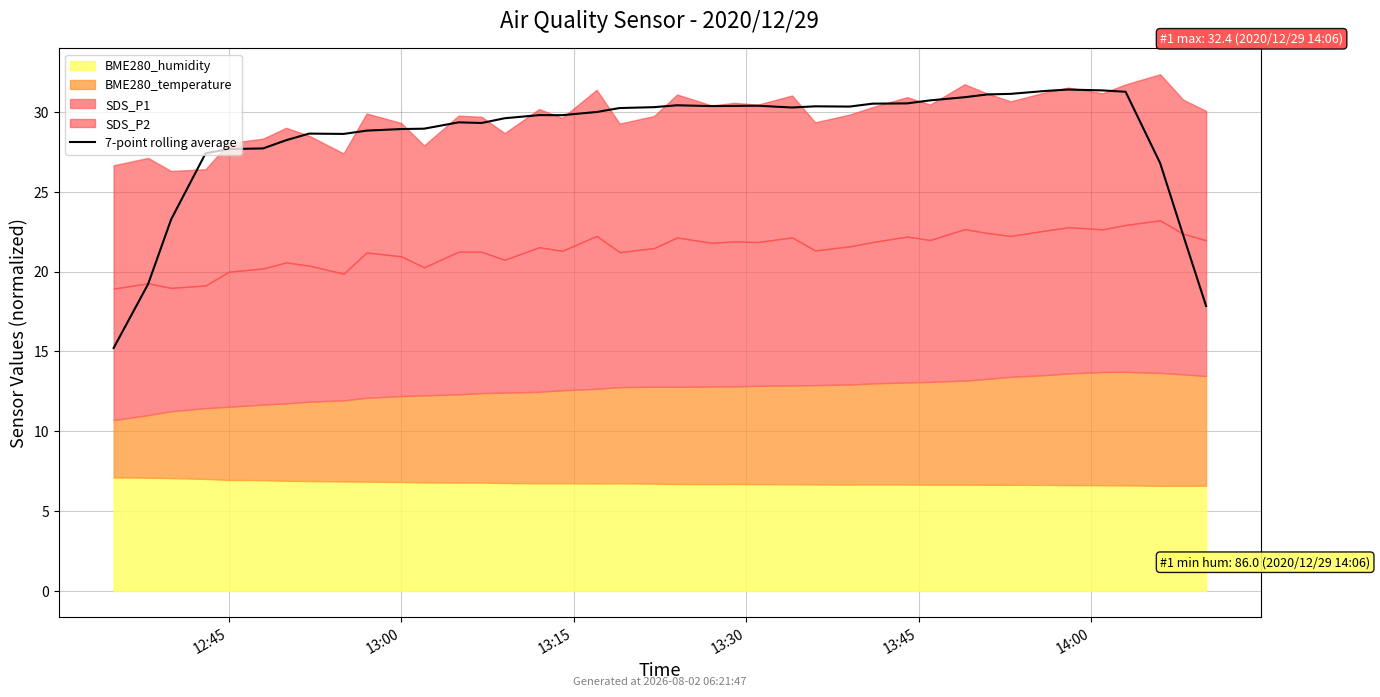

Where is the first local maximum?

7